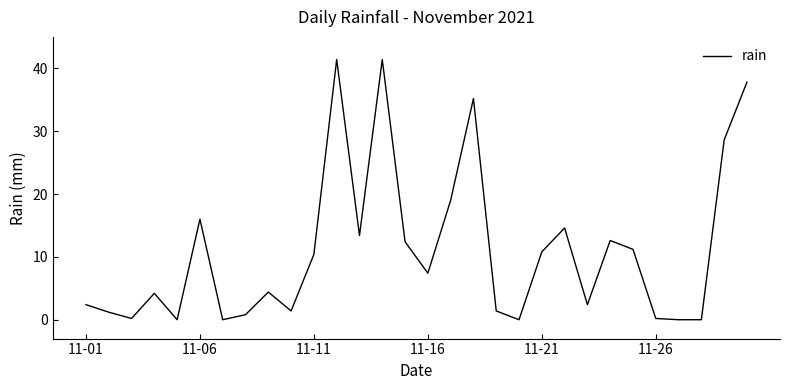

What is the greatest value displayed?

41.4